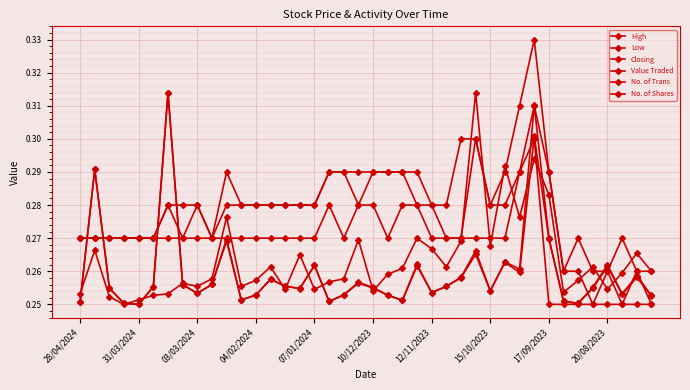

What is the highest value of the Value Traded series?

0.3